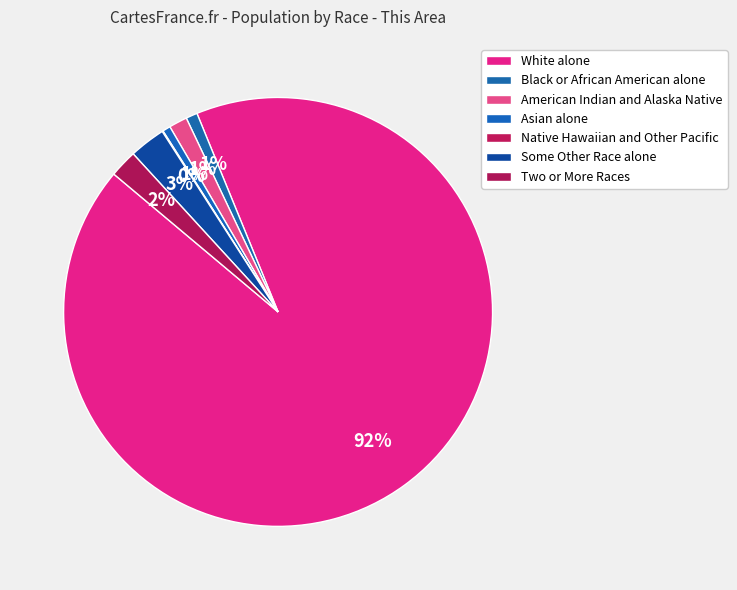

How many segments does this pie chart have?

7